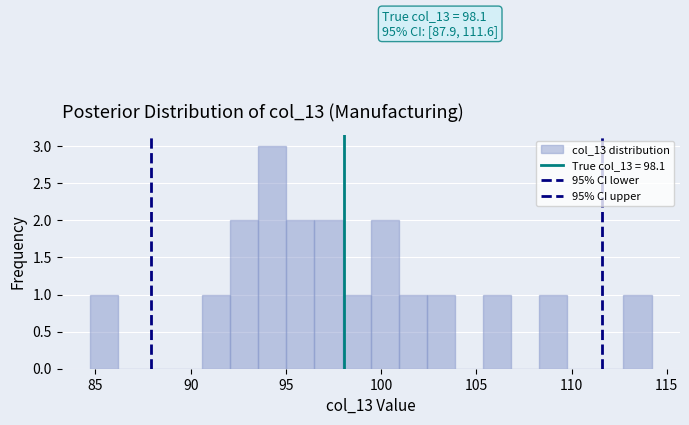

Read against the x-axis, roughly where is the centre of the tallest bar?

94.5